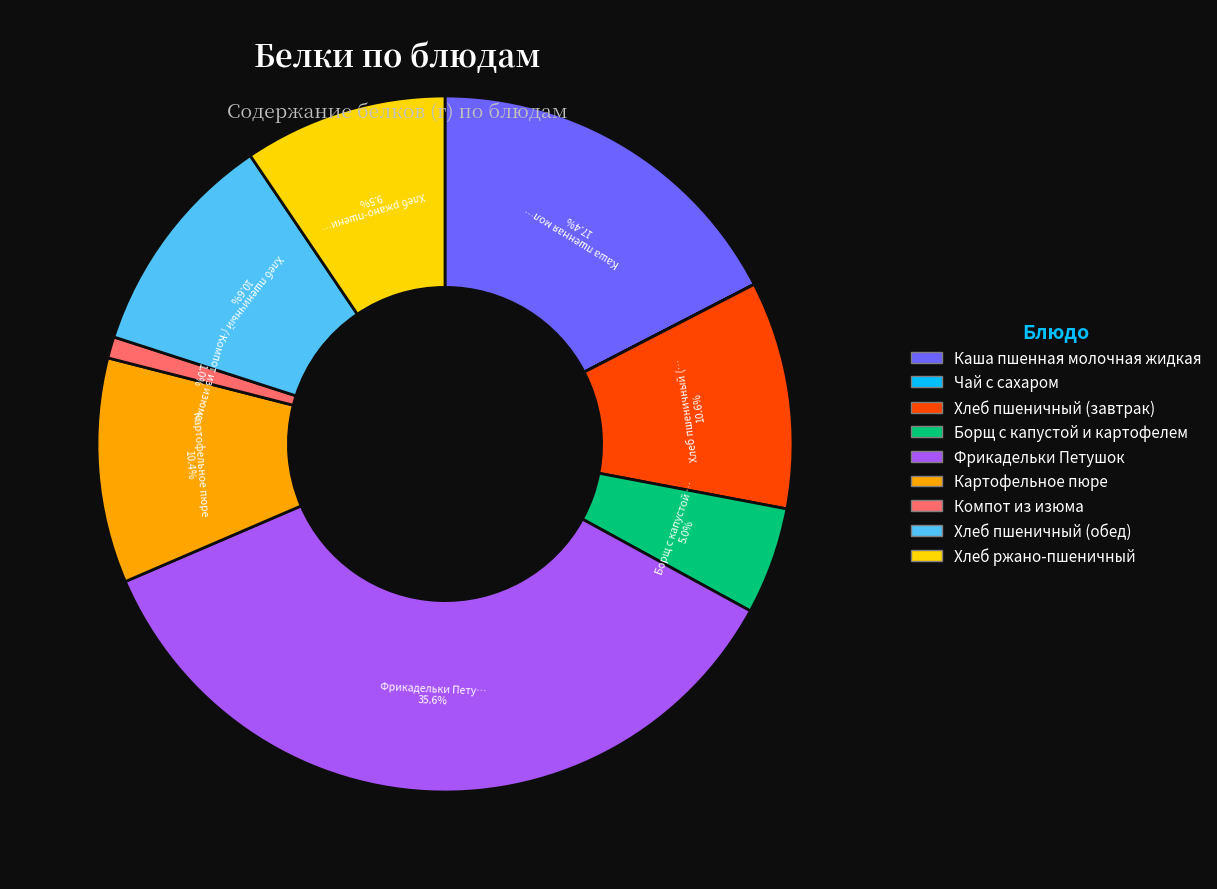

Combined, do Каша пшенная молочная жидкая and Хлеб пшеничный (завтрак) account for over 50%?

No